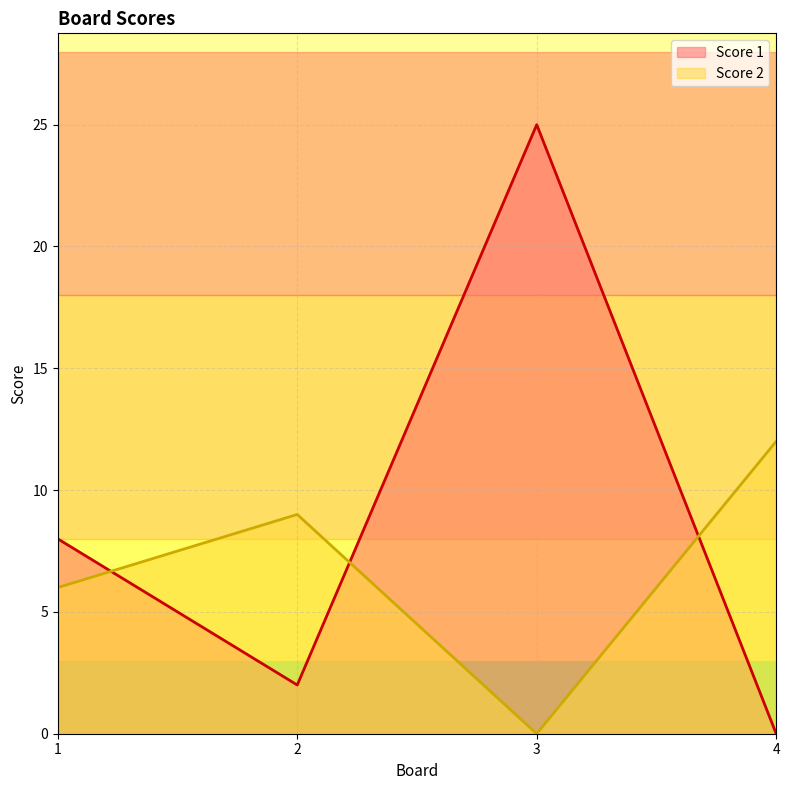

How many positive values does the Score 1 series have?

3